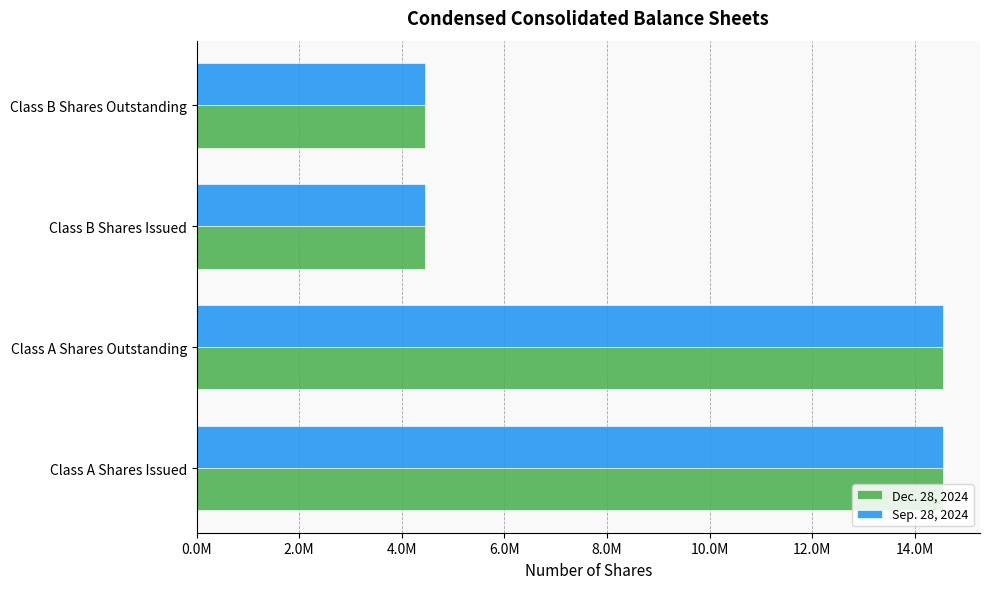

What are all the series names shown in the legend?

Dec. 28, 2024, Sep. 28, 2024